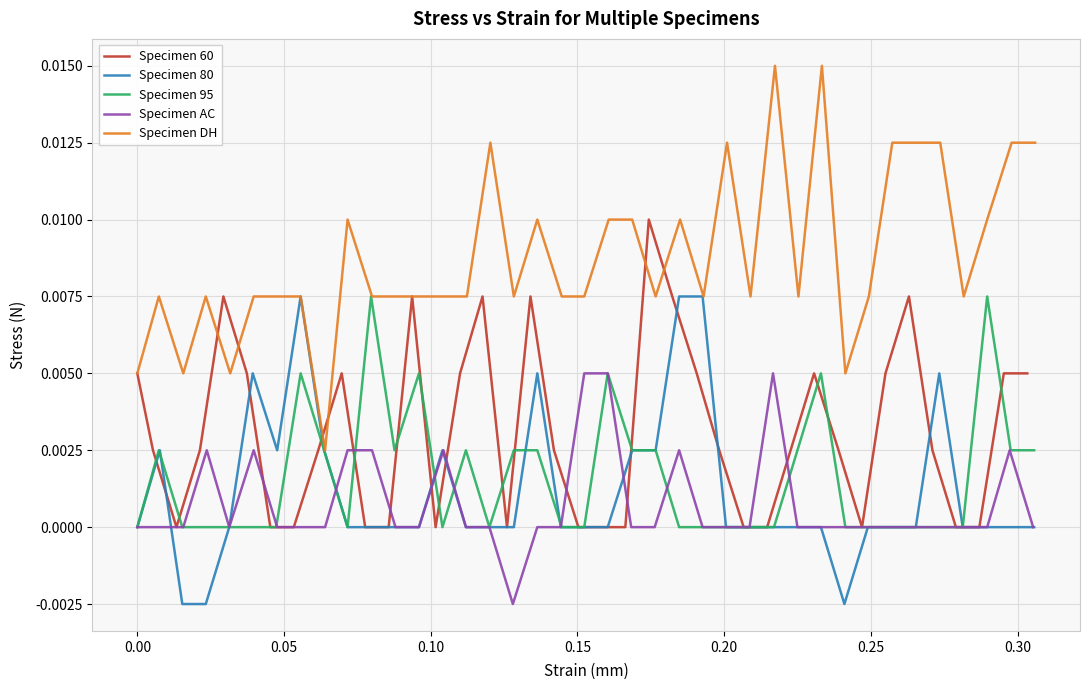

True or false: Specimen 80 has more than 0 points higher than both neighbors.

True